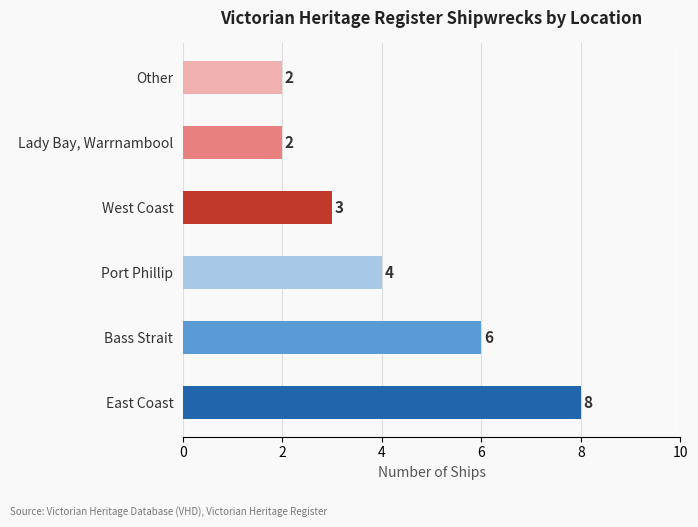

The value at Bass Strait is 6. True or false?

True